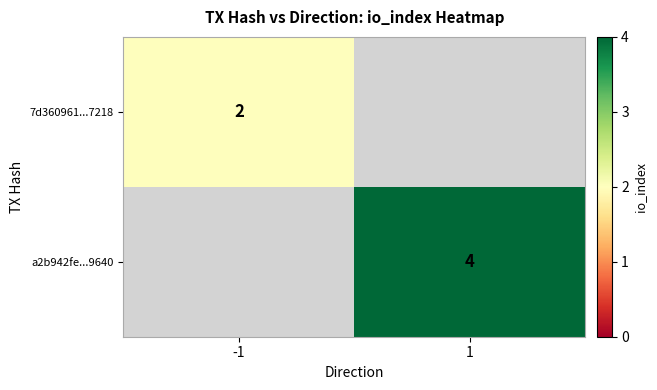

Which label corresponds to the largest value in the chart?

1